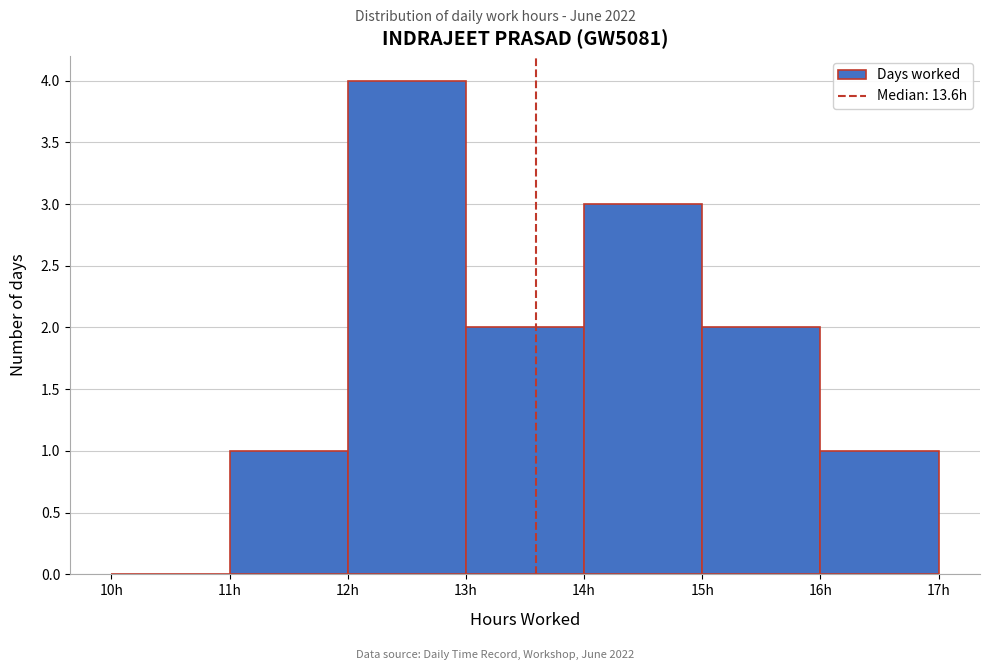

Reading left to right, transcribe this chart: for each bar, give the range it covers on the x-axis and its height. The values are not printed on the chart, so give them approximately, as read against the axis.

10 to 11: 0
11 to 12: 1
12 to 13: 4
13 to 14: 2
14 to 15: 3
15 to 16: 2
16 to 17: 1